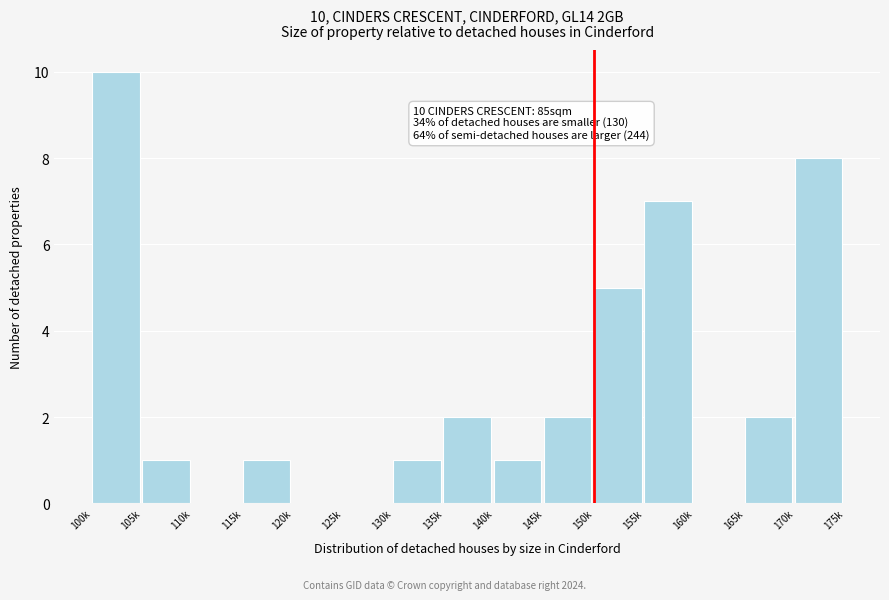

Reading left to right, extract all data points from this chart.

100k=10	105k=1	110k=0	115k=1	120k=0	125k=0	130k=1	135k=2	140k=1	145k=2	150k=5	155k=7	160k=0	165k=2	170k=8